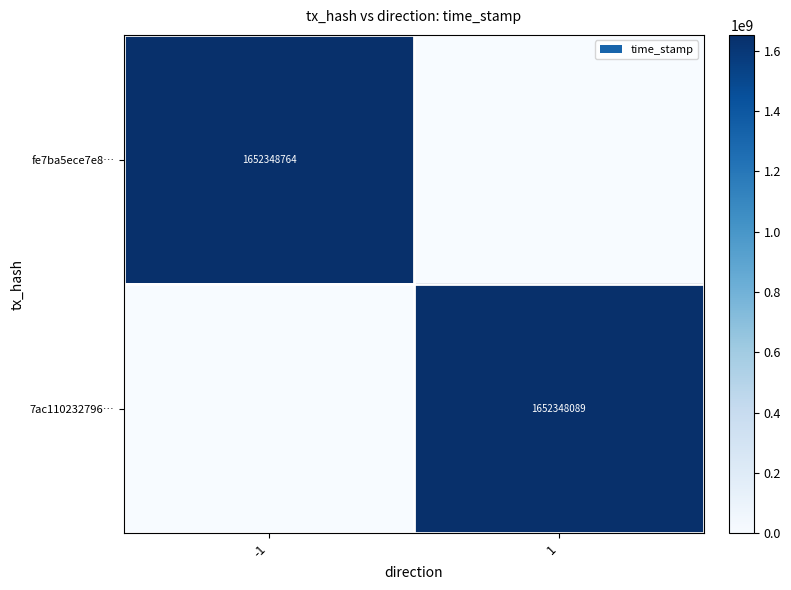

True or false: fe7ba5ece7e8… has a value of 2550400317 at -1.

False